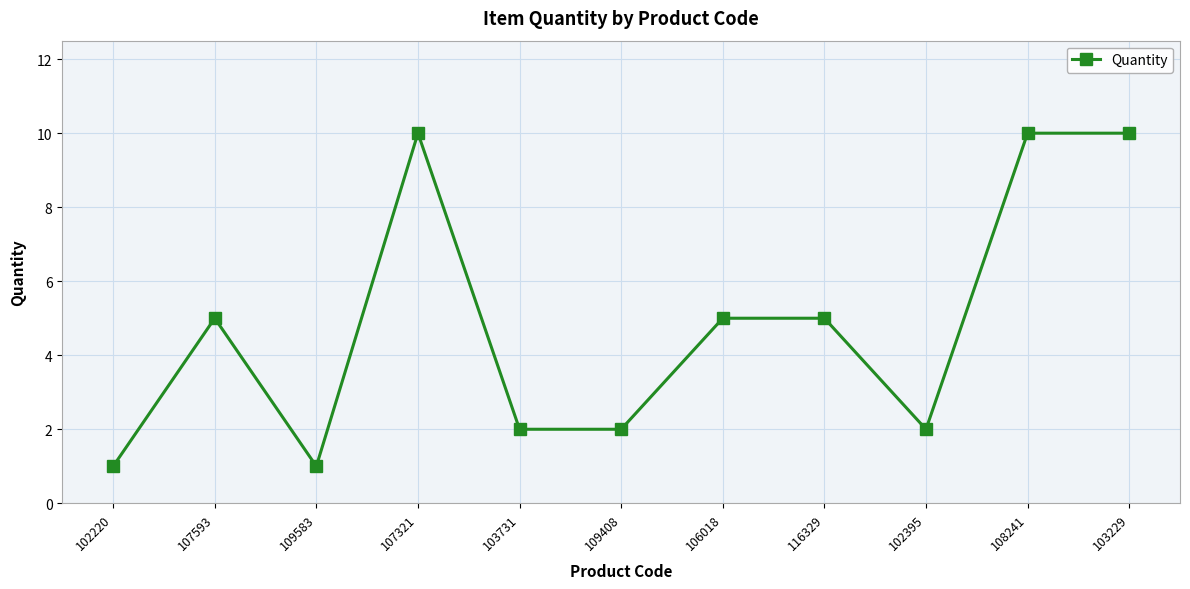

Where is the first local minimum?

109583